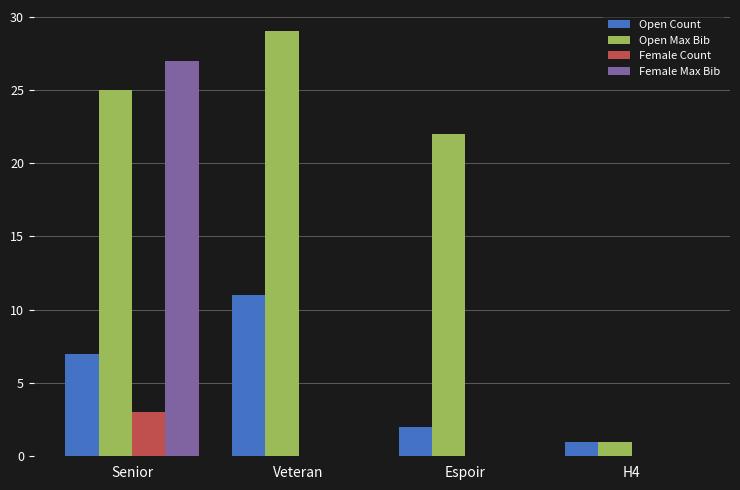

Reading right to left, extract all data points from this chart.

Open Count: 1	2	11	7
Open Max Bib: 1	22	29	25
Female Count: 0	0	0	3
Female Max Bib: 0	0	0	27